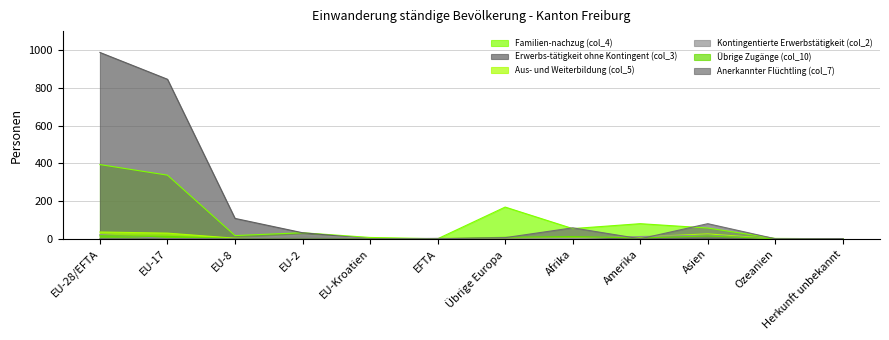

Is the value of Übrige Zugänge (col_10) at Herkunft unbekannt greater than the value of Anerkannter Flüchtling (col_7) at EFTA?

Yes